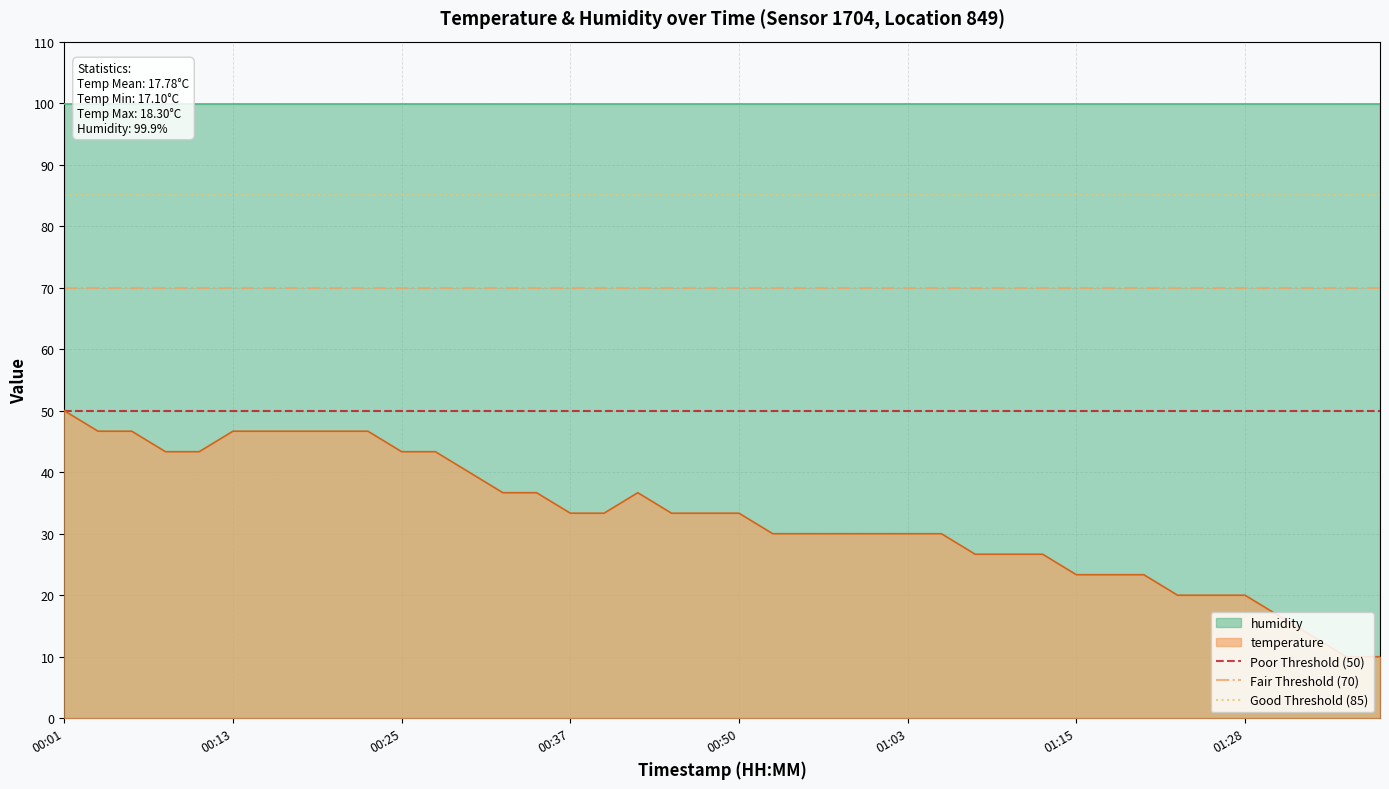

What is the highest value of the Fair Threshold (70) series?

70